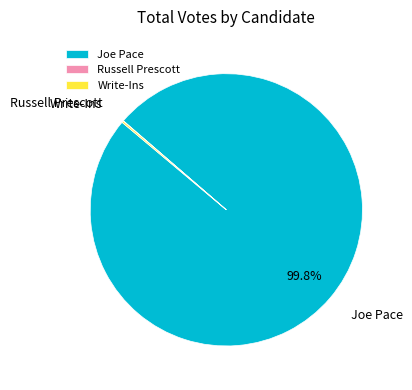

To the nearest percent, what is the average slice percentage?

33%